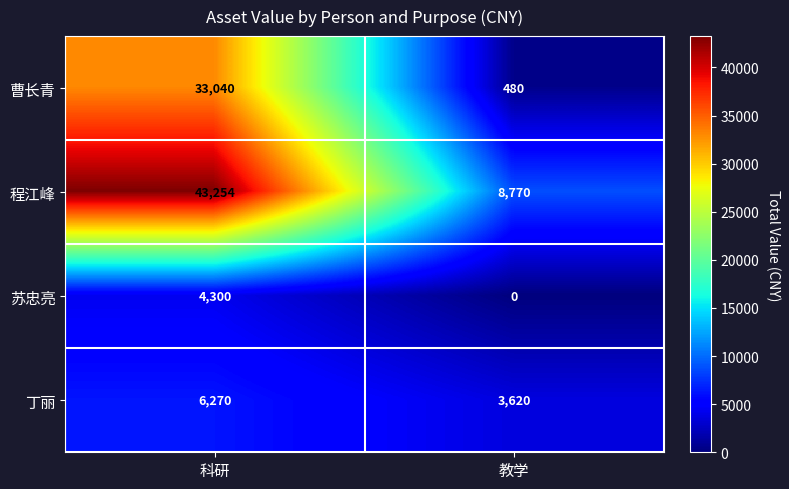

Between 科研 and 教学, which series saw the biggest shift?

程江峰